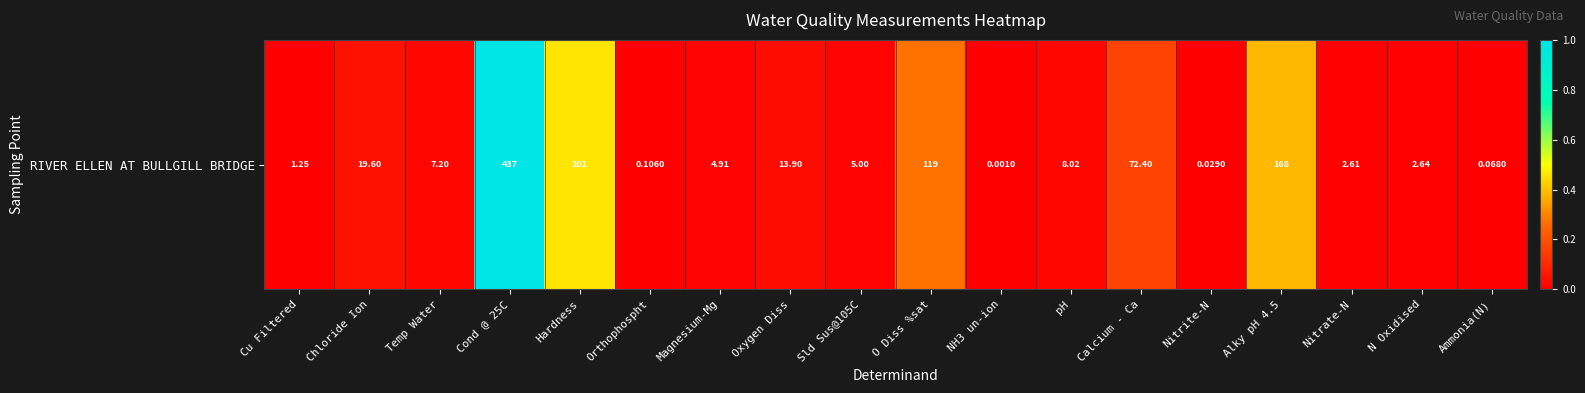

List the labels in order of value, smallest first.

NH3 un-ion, Nitrite-N, Ammonia(N), Orthophospht, Cu Filtered, Nitrate-N, N Oxidised, Magnesium-Mg, Sld Sus@105C, Temp Water, pH, Oxygen Diss, Chloride Ion, Calcium - Ca, O Diss %sat, Alky pH 4.5, Hardness, Cond @ 25C